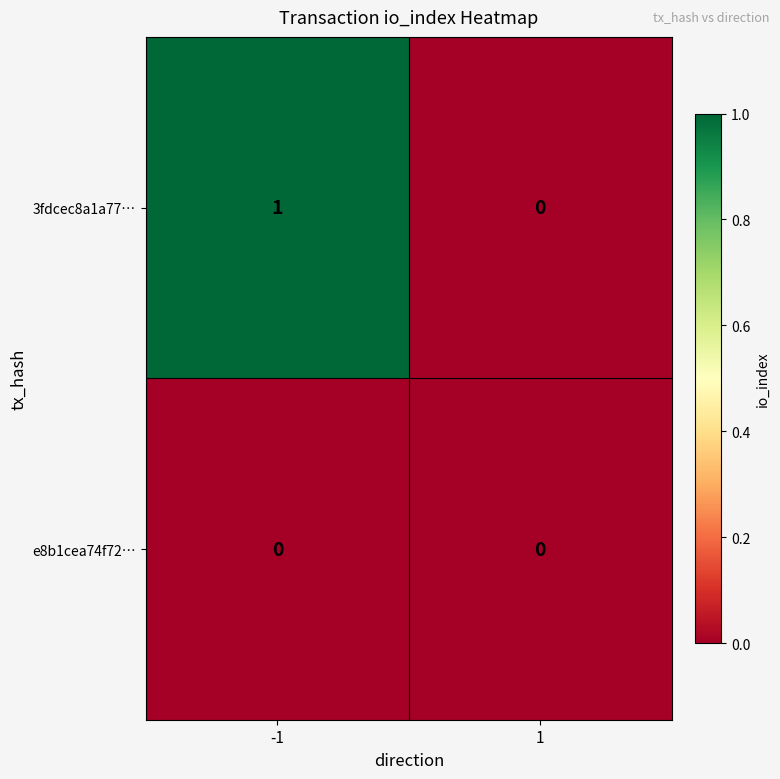

The value of e8b1cea74f72… at -1 is 0. True or false?

True